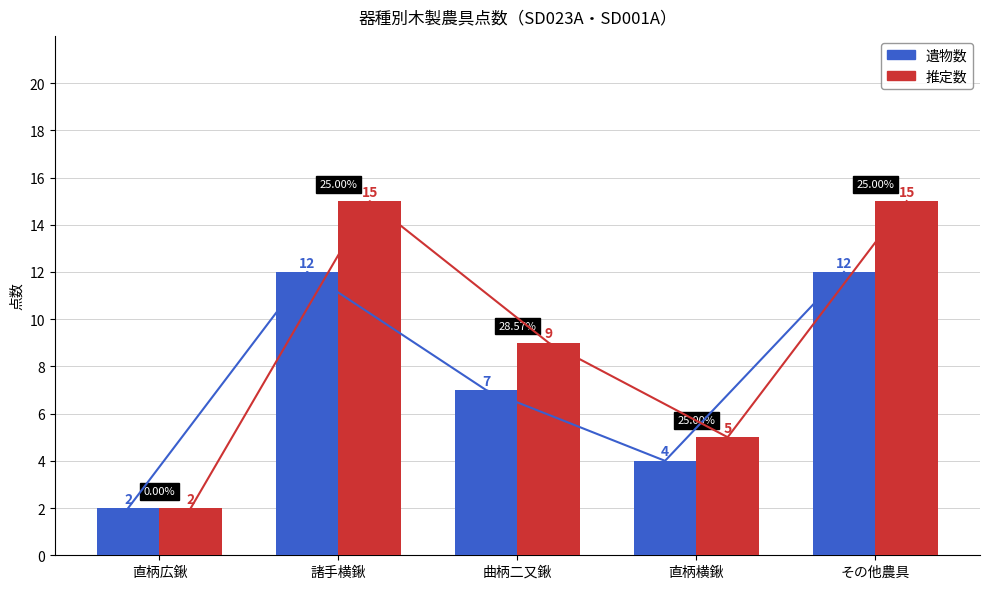

What is the average value of the 推定数 series?

9